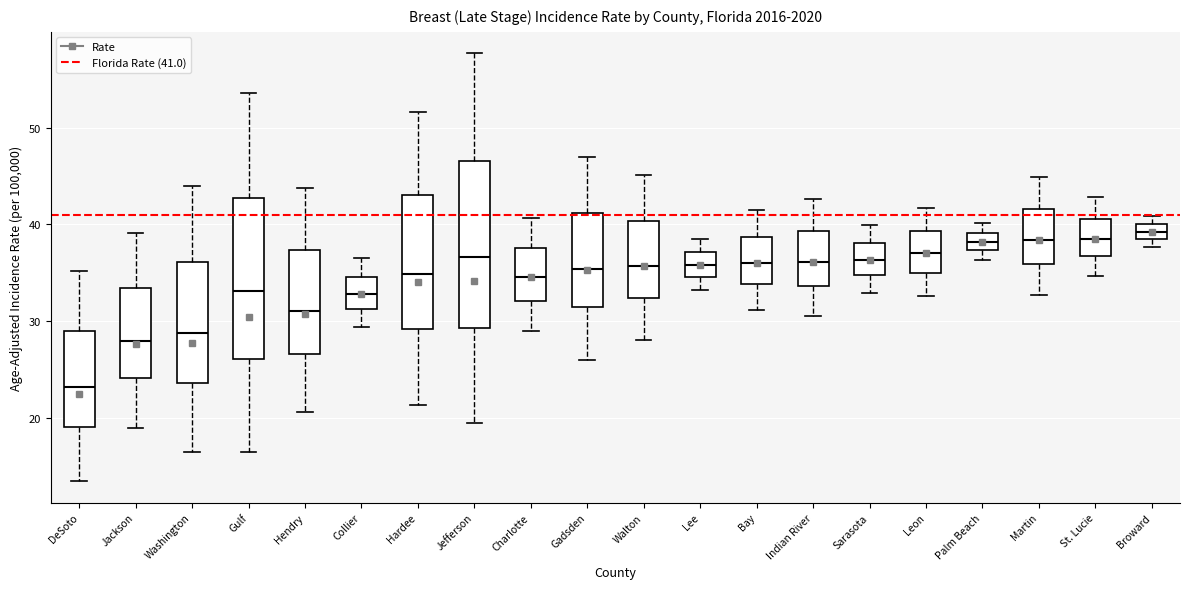

Where is the lower edge of the box for Sarasota on the y-axis? The values are not printed on the chart, so give them approximately, as read against the axis.

35